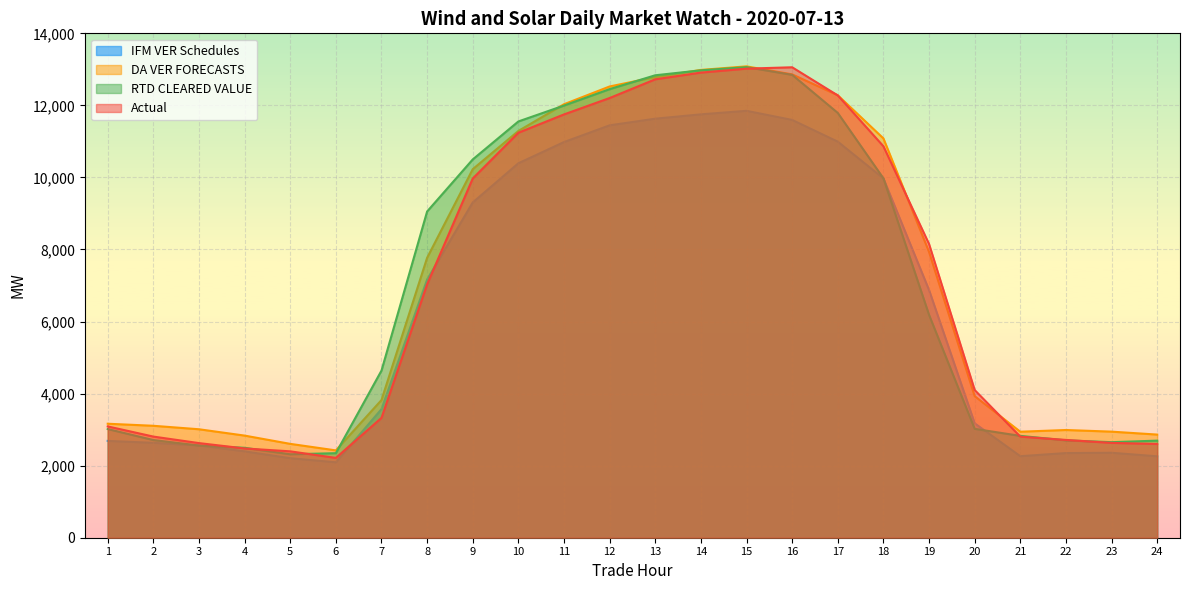

Between which two adjacent categories do RTD CLEARED VALUE and Actual first intersect?

3 and 4